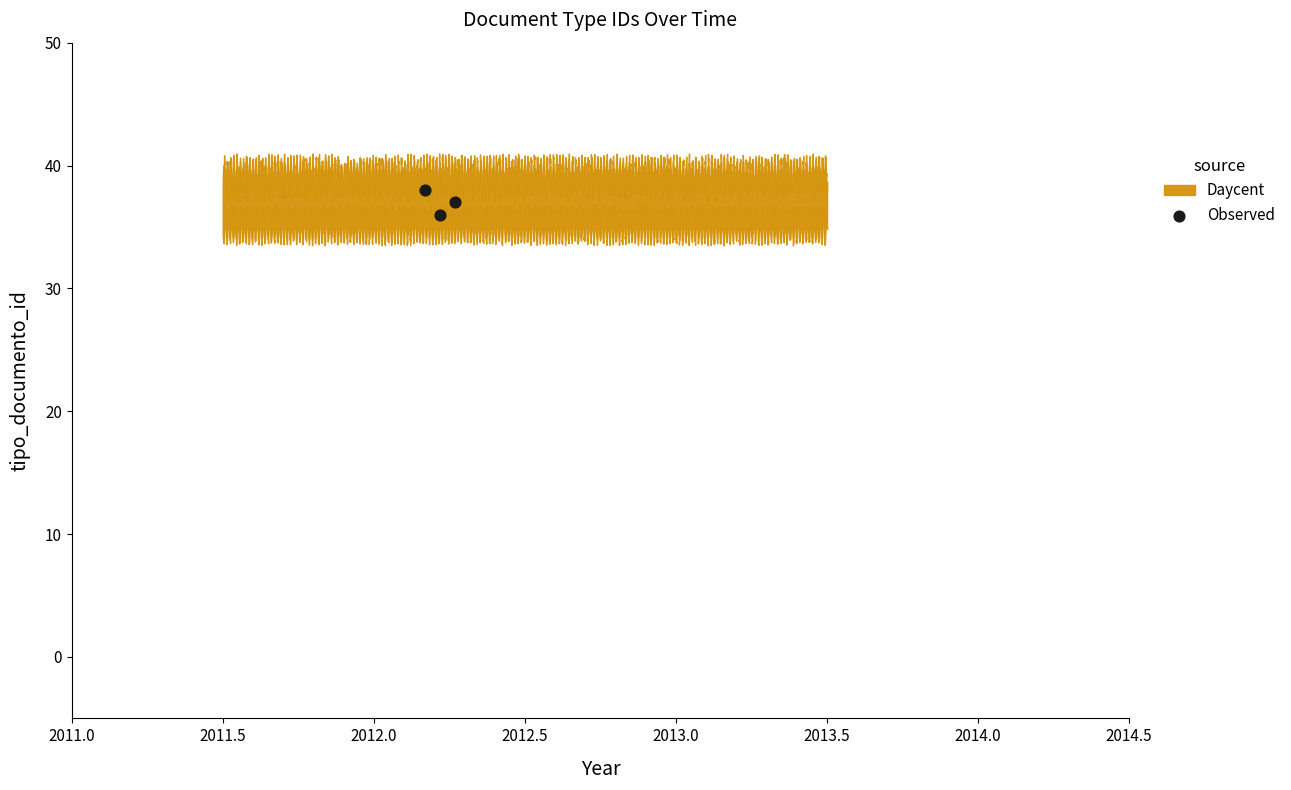

What is the average Y value?

37